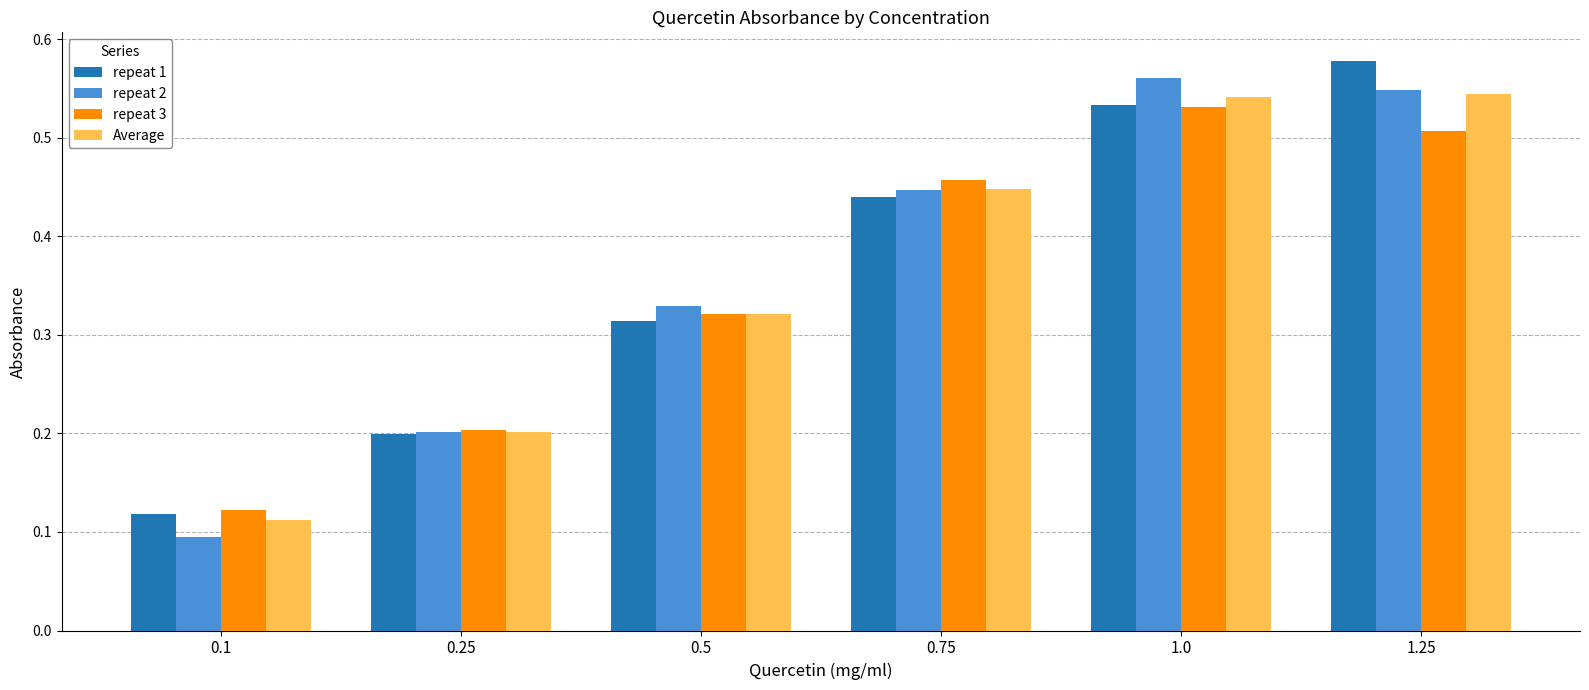

Count the Average values in the range 0 to 1.

6